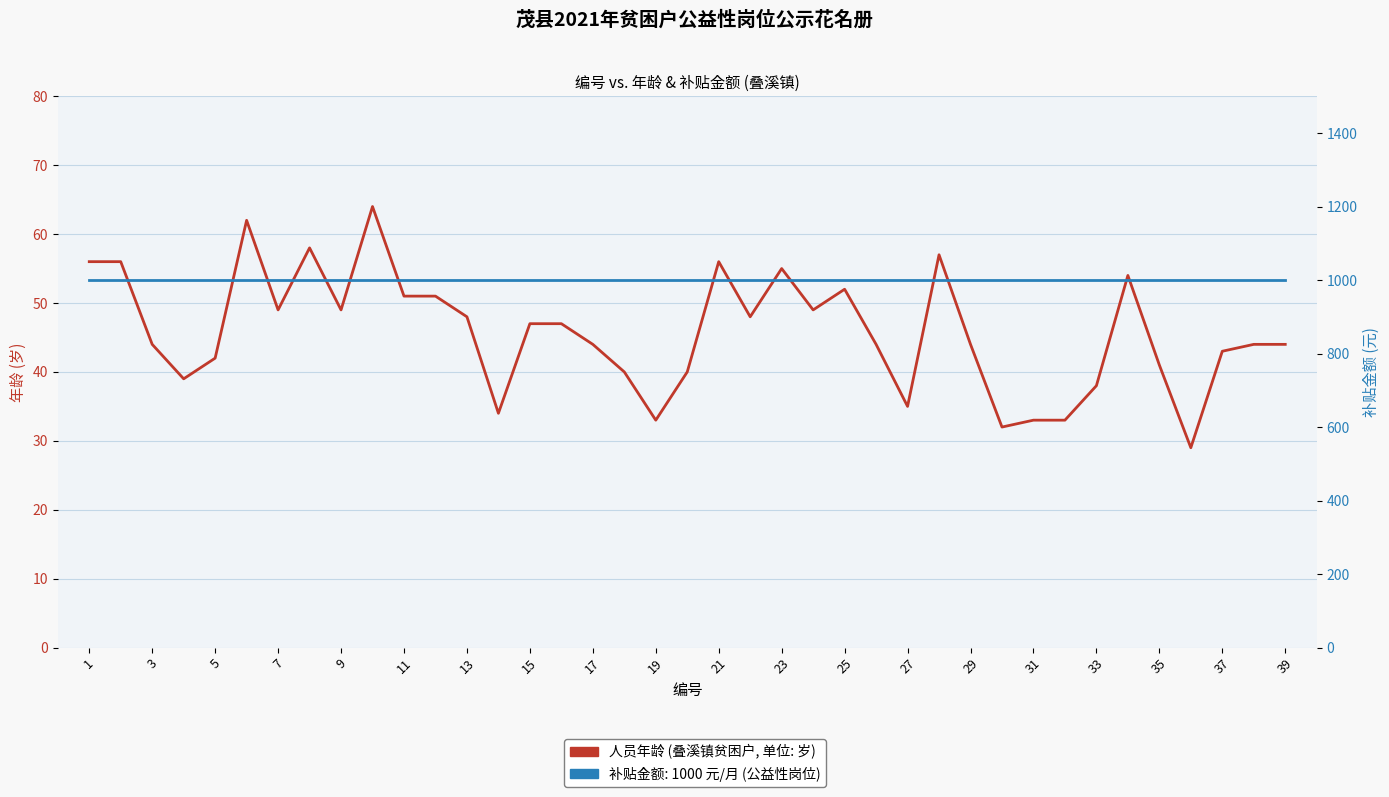

Between 30 and 27, which is larger?

27